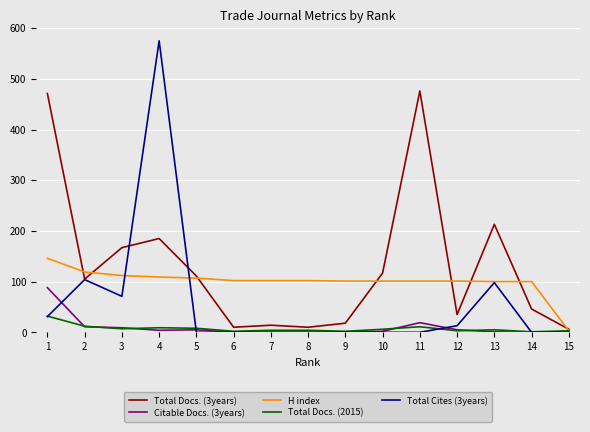

Which series has the largest range (max minus min)?

Total Cites (3years)